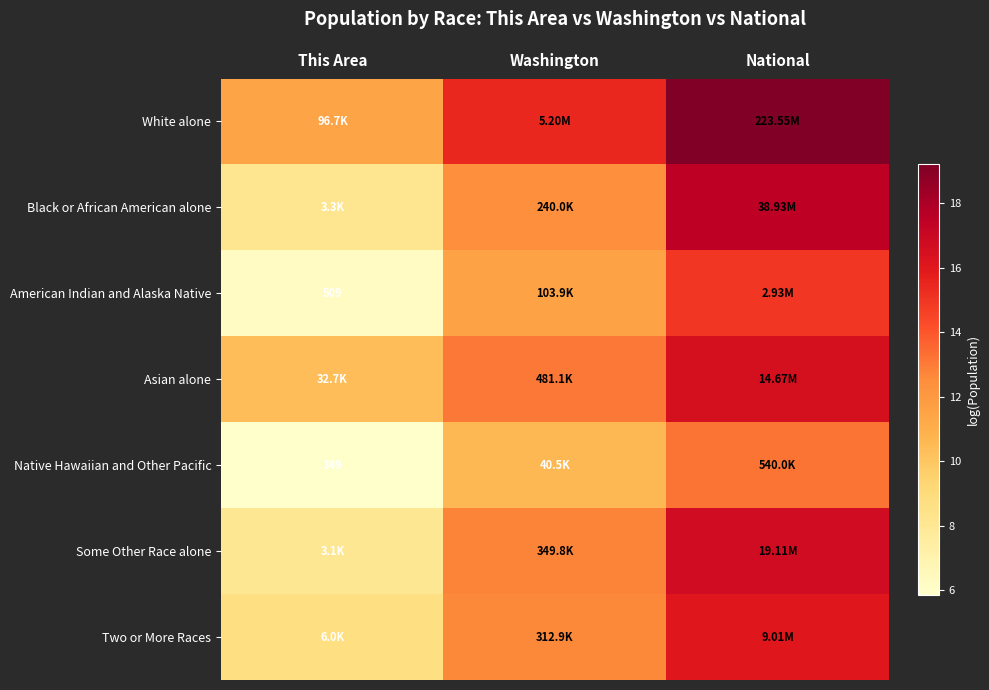

What is the difference between the highest and lowest values at This Area?

5.6